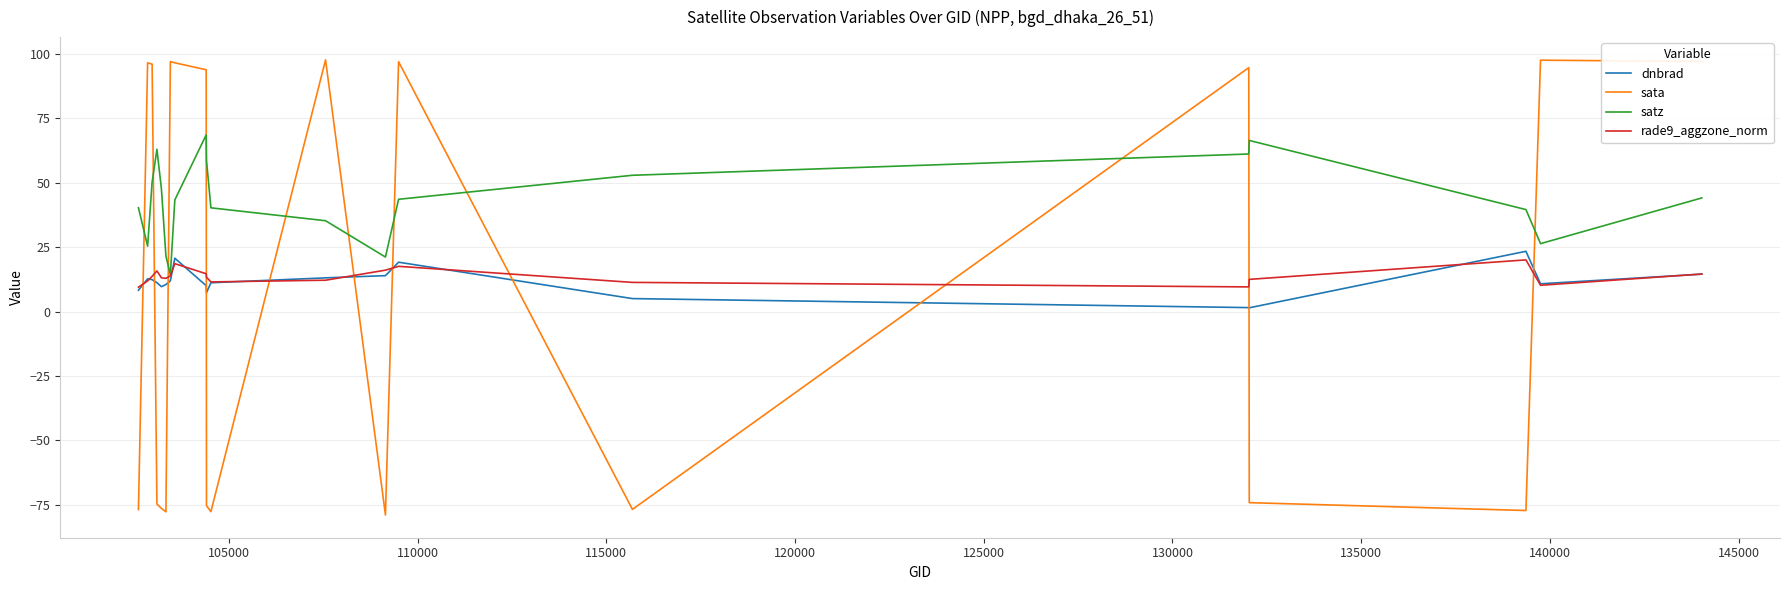

Which series has the widest spread of values?

sata